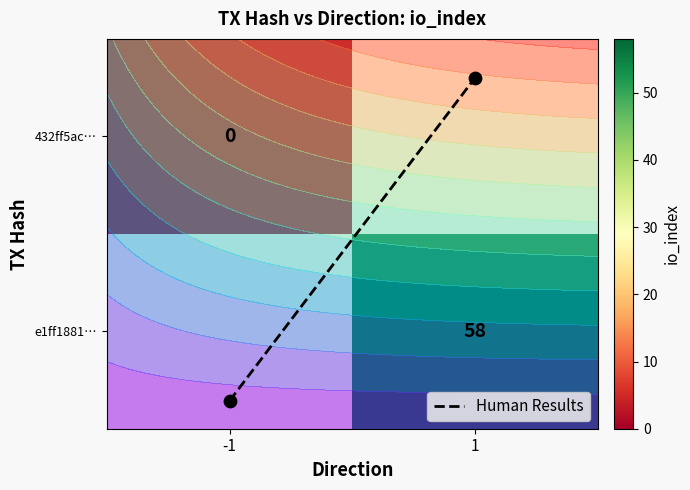

Count the number of data series in this chart.

2